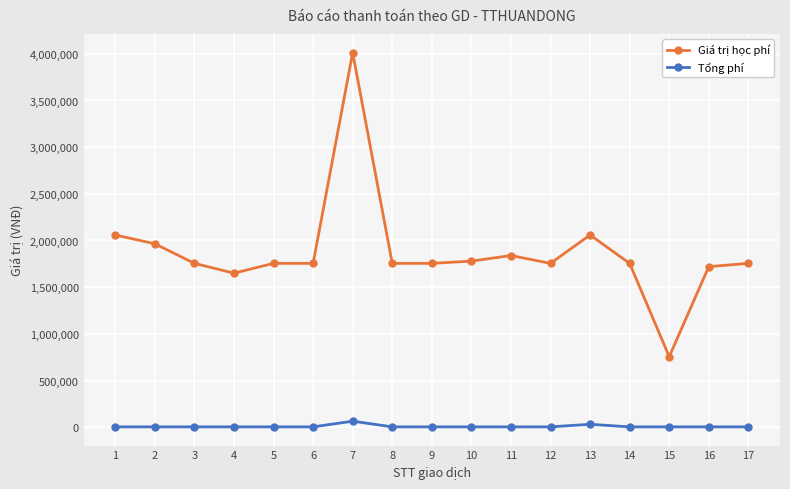

What is the value of the Tổng phí point at the 14th from the left?

3300